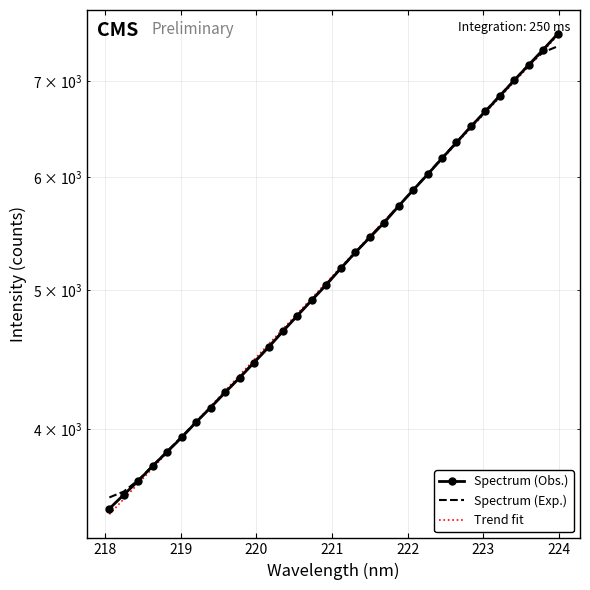

True or false: Trend fit and Spectrum (Exp.) intersect in this chart.

True